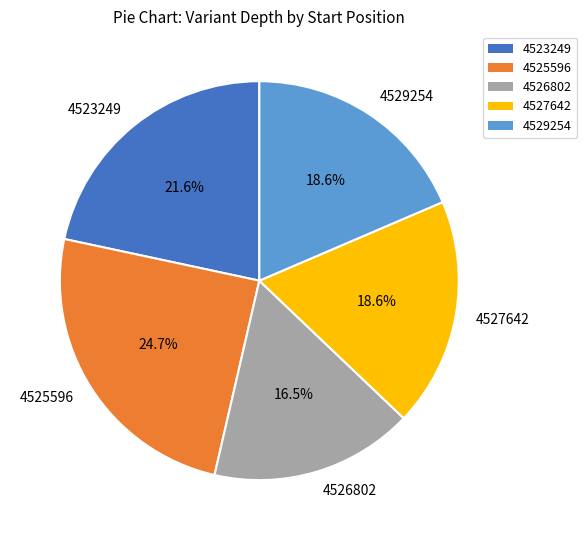

Between 4526802 and 4529254, which is larger?

4529254